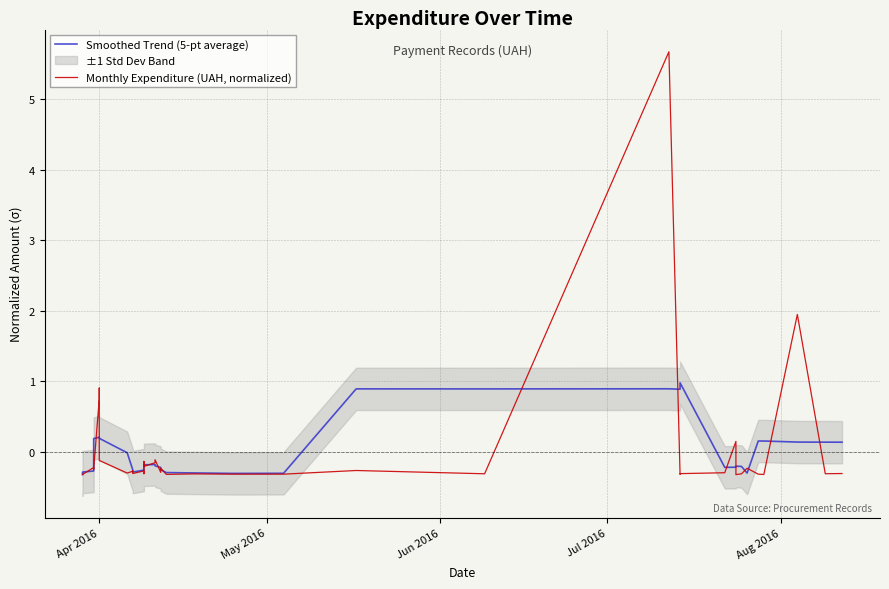

Between which two adjacent categories do Smoothed Trend (5-pt average) and Monthly Expenditure (UAH, normalized) first intersect?

Apr 2016 and May 2016